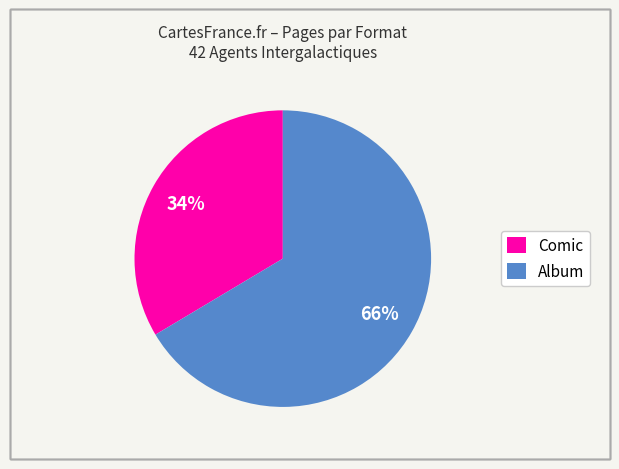

To the nearest percent, what is the average slice percentage?

50%